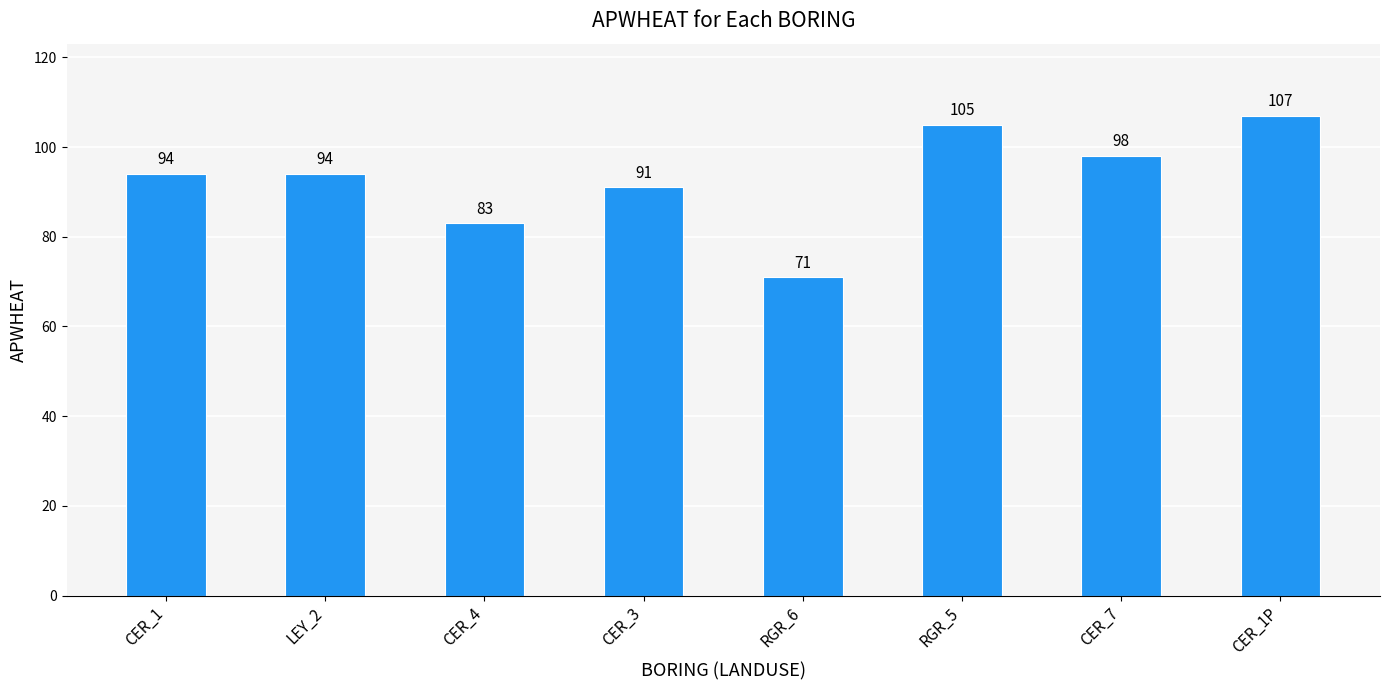

What is the label of the 2nd bar from the right?

CER_7